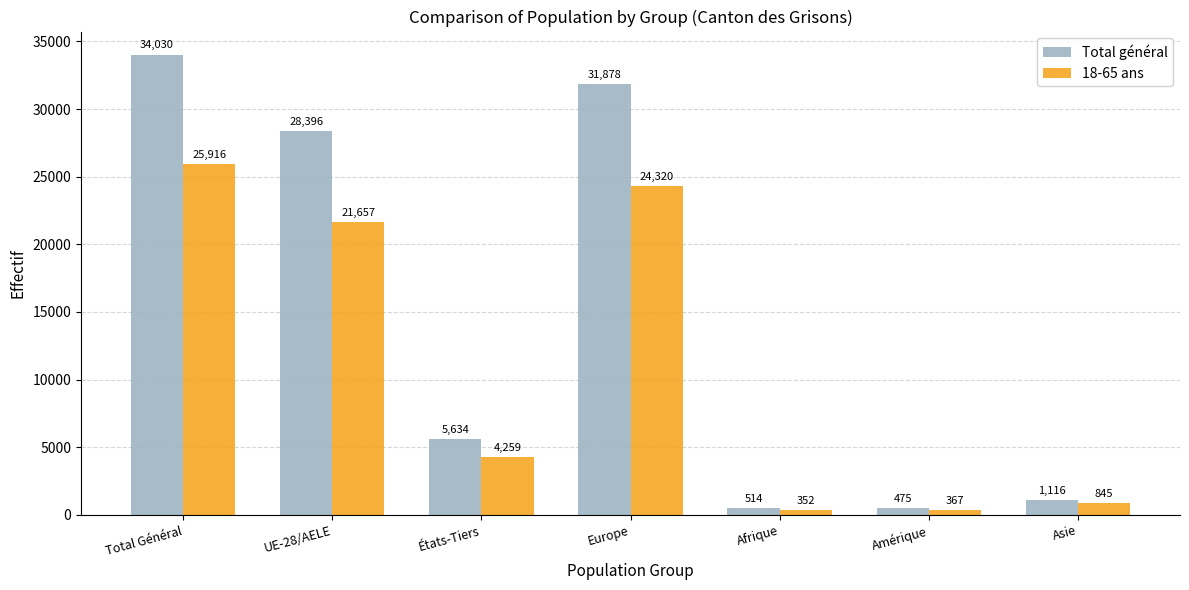

What is the smallest value displayed?

352